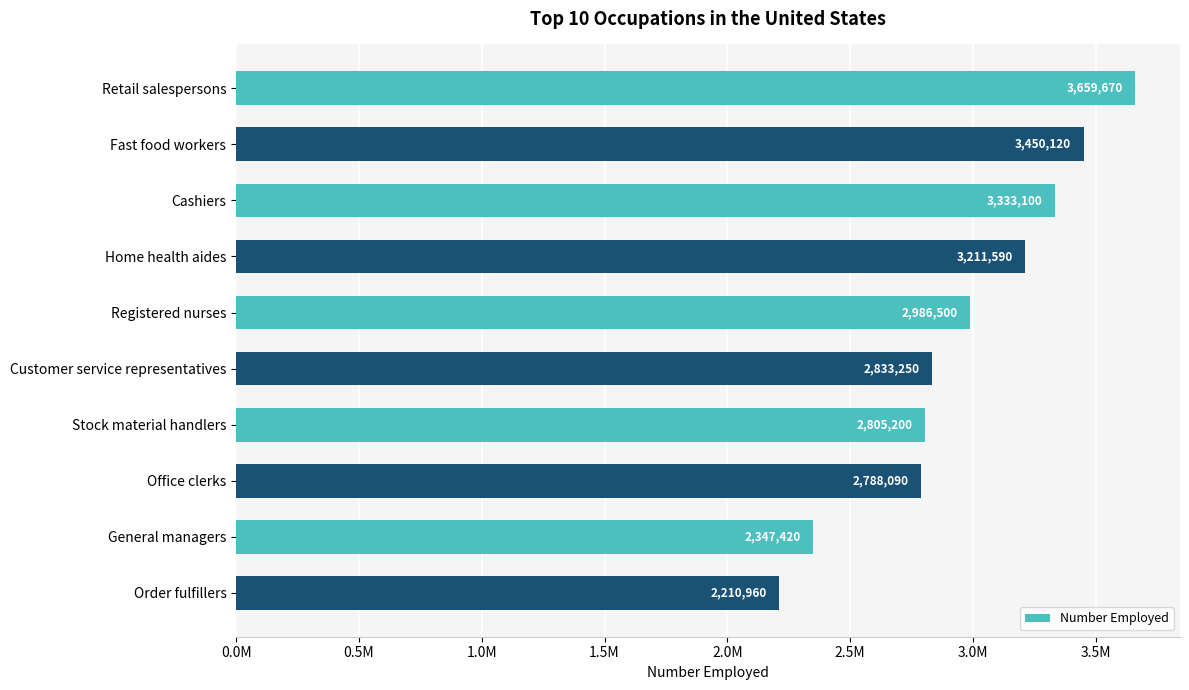

At which label is the value closest to 2935315?

Registered nurses